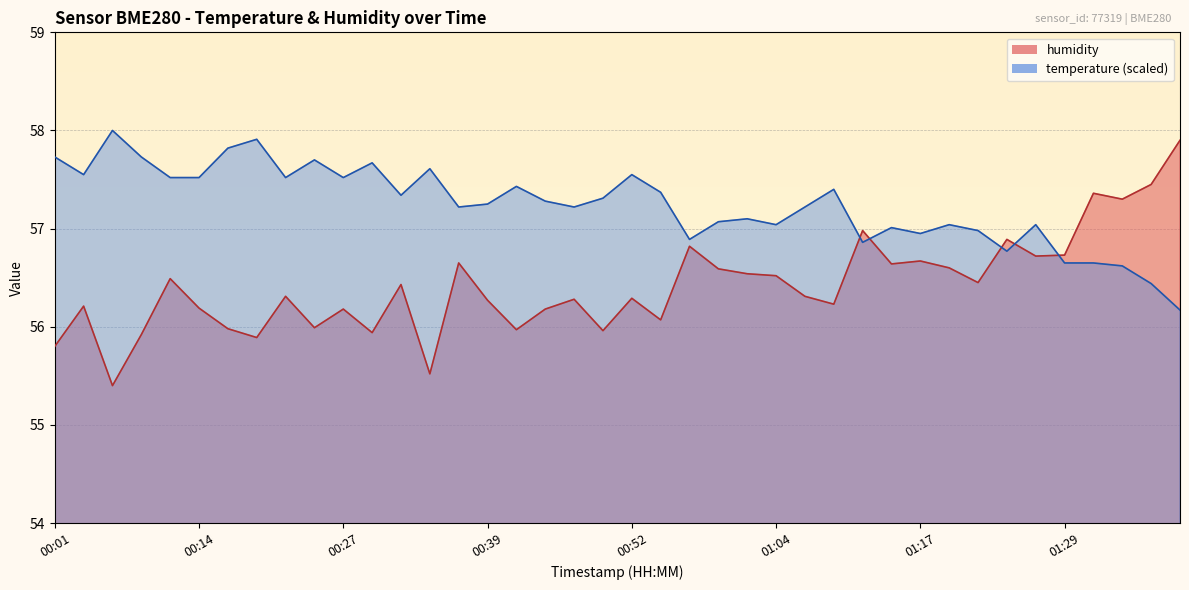

The value of temperature at 01:14 is 57.0. True or false?

True